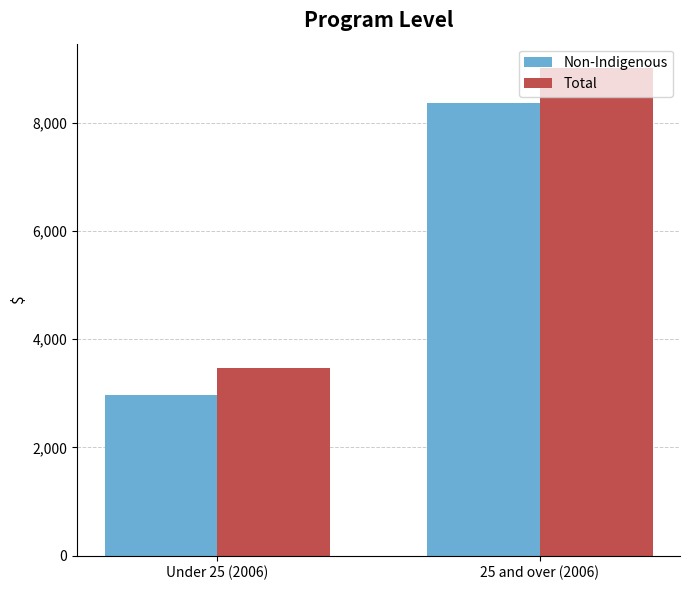

The Total series shows 3472 at Under 25 (2006). True or false?

True